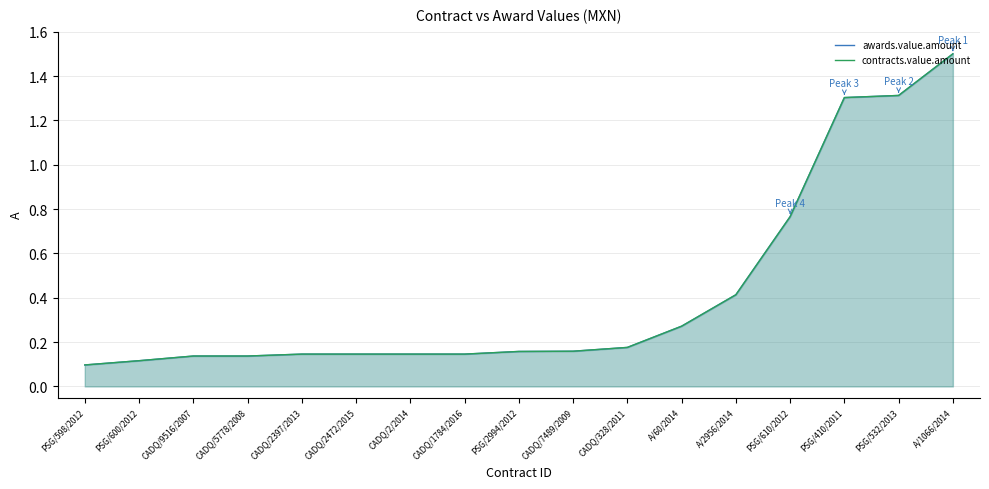

Does the chart display data point markers on the line(s)?

No